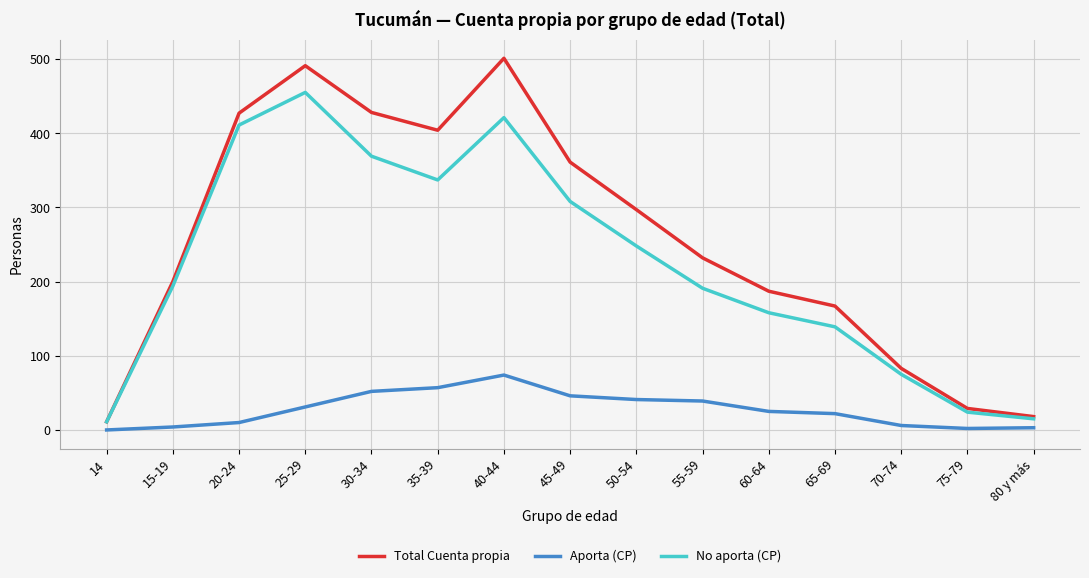

The Aporta (CP) series shows 47 at 14. True or false?

False